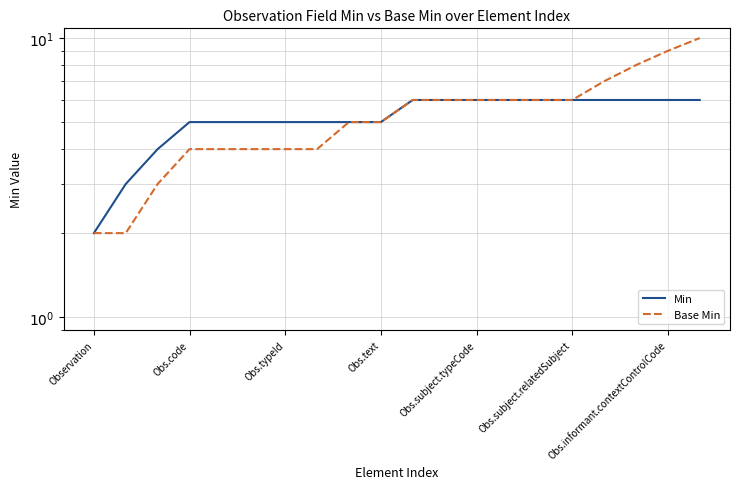

Rank the series by their average value, from highest to lowest.

Base Min, Min